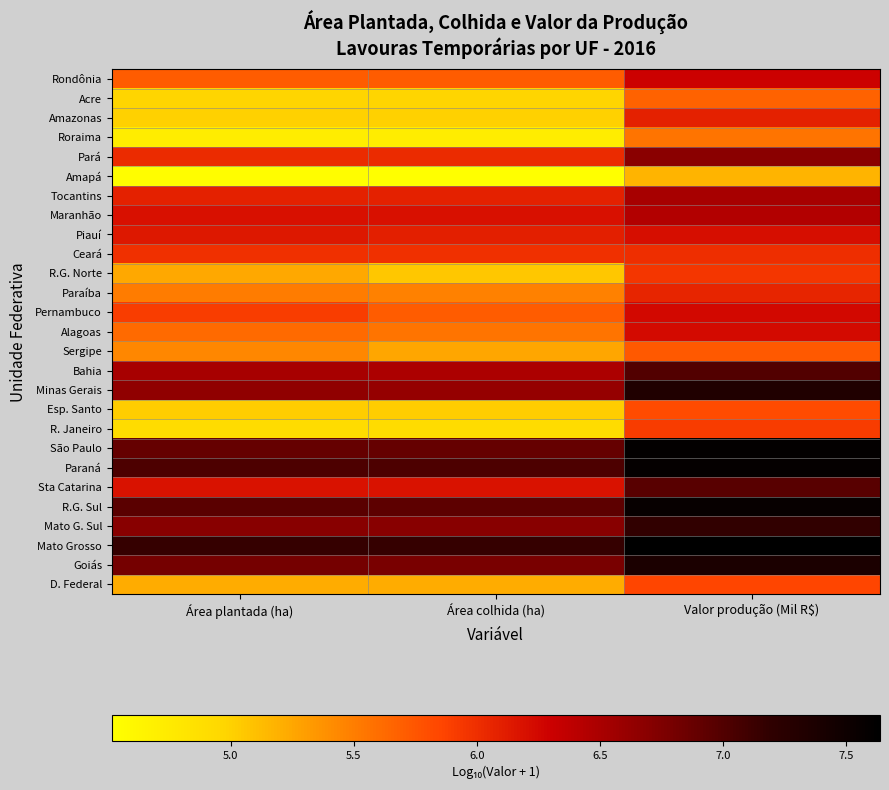

Rank the series at Área plantada (ha) from lowest to highest value.

Amapá, Roraima, R. Janeiro, Acre, Amazonas, Esp. Santo, D. Federal, R.G. Norte, Sergipe, Paraíba, Alagoas, Rondônia, Pernambuco, Ceará, Pará, Tocantins, Piauí, Sta Catarina, Maranhão, Bahia, Minas Gerais, Mato G. Sul, Goiás, São Paulo, R.G. Sul, Paraná, Mato Grosso